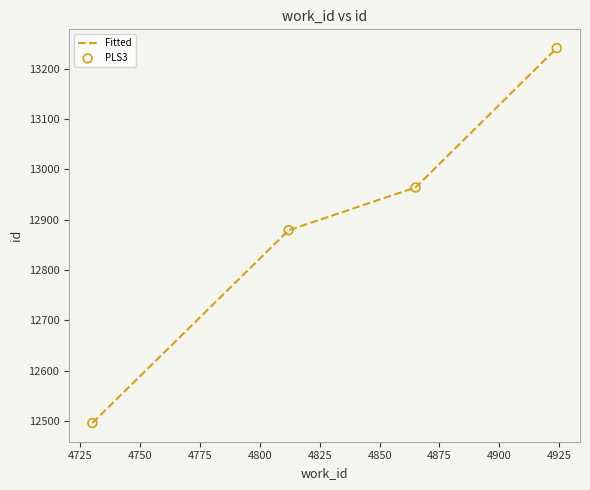

What is the greatest value displayed?

13241